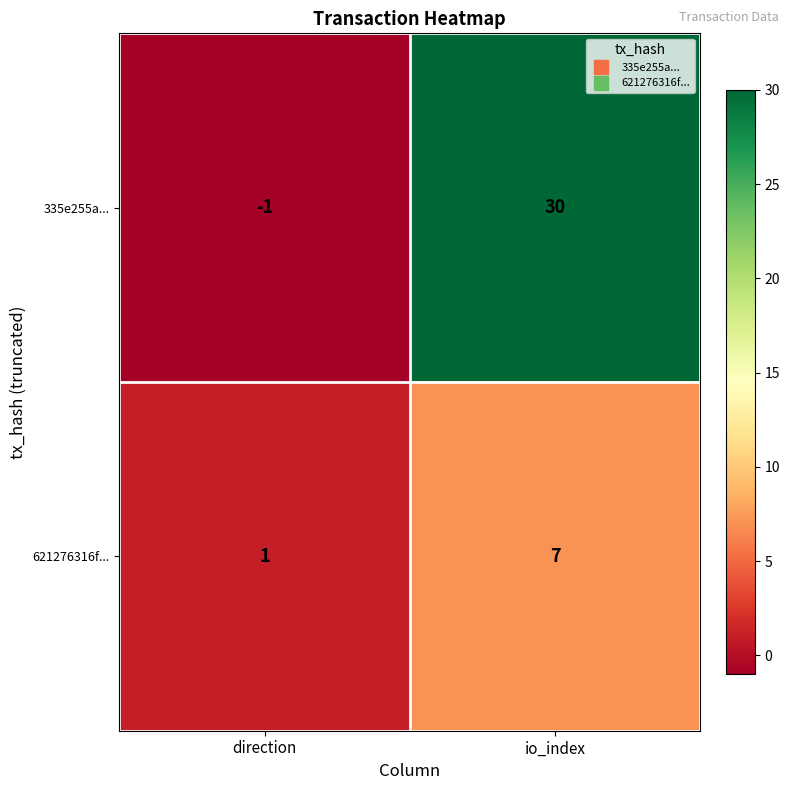

What is the difference between the highest and lowest values at io_index?

23